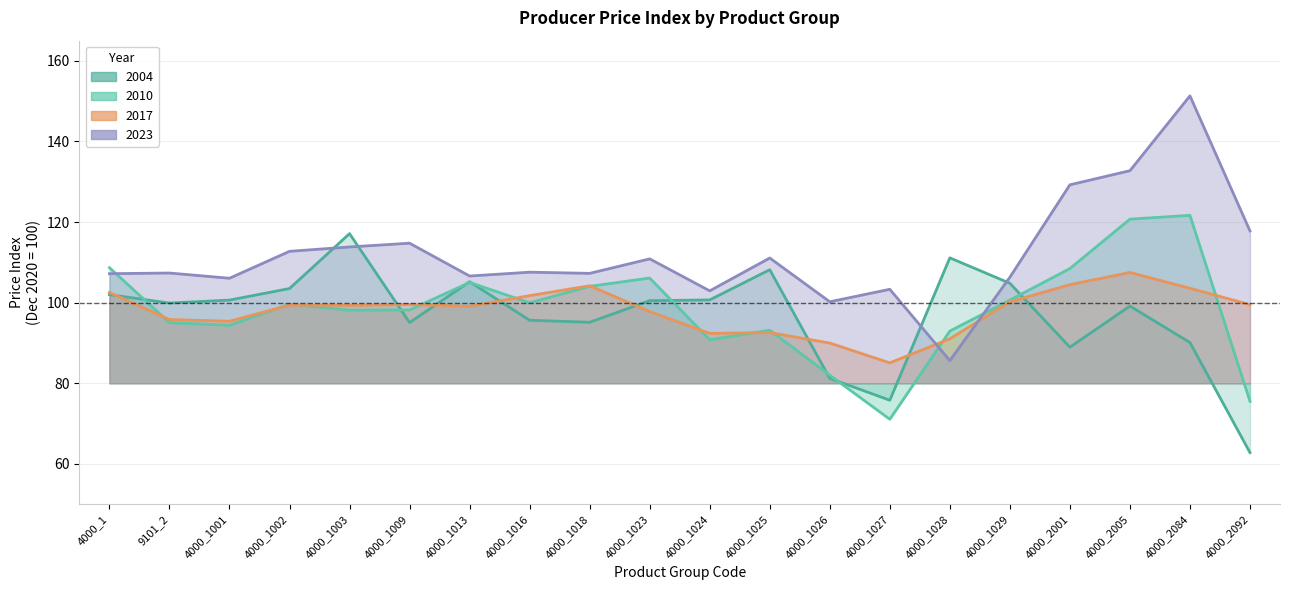

How many values in the 2023 series are below 107?

7